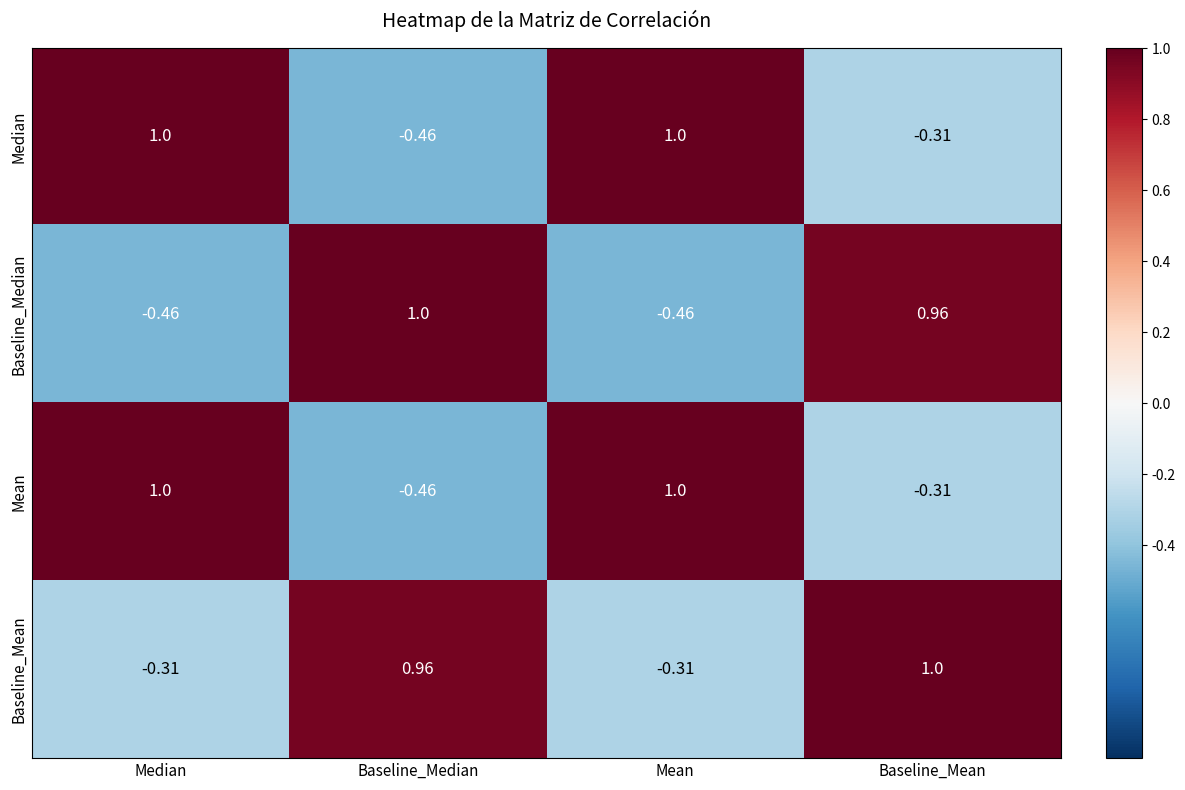

How many distinct data groups are displayed?

4